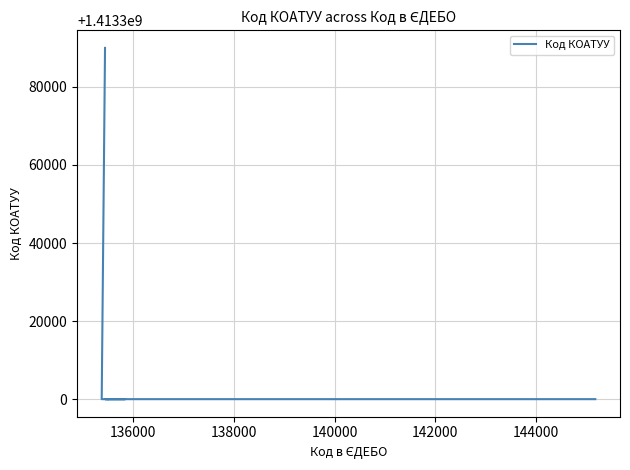

True or false: there are more than 1 points higher than both neighbors.

False